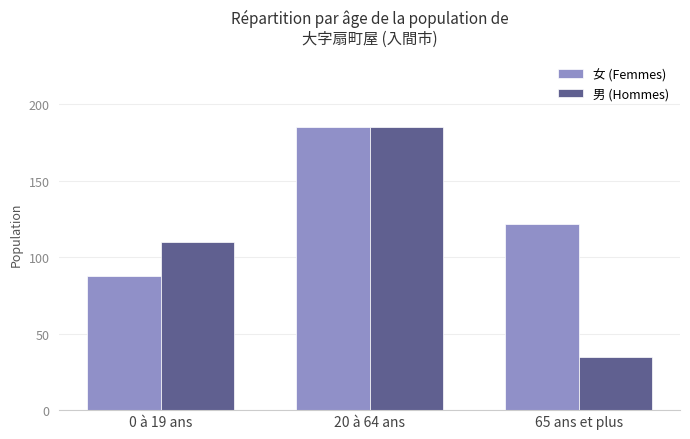

What is the greatest value displayed?

185